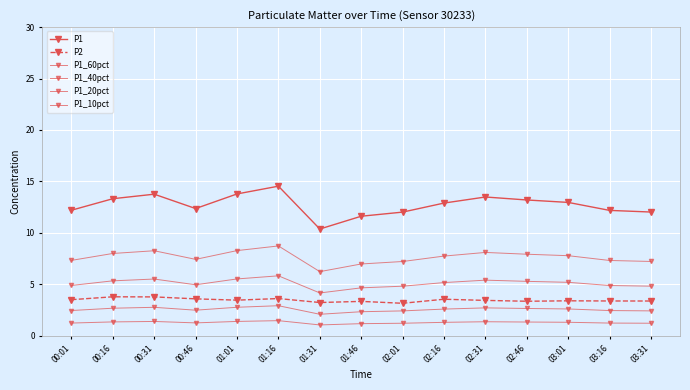

Count the number of categories in the chart.

15